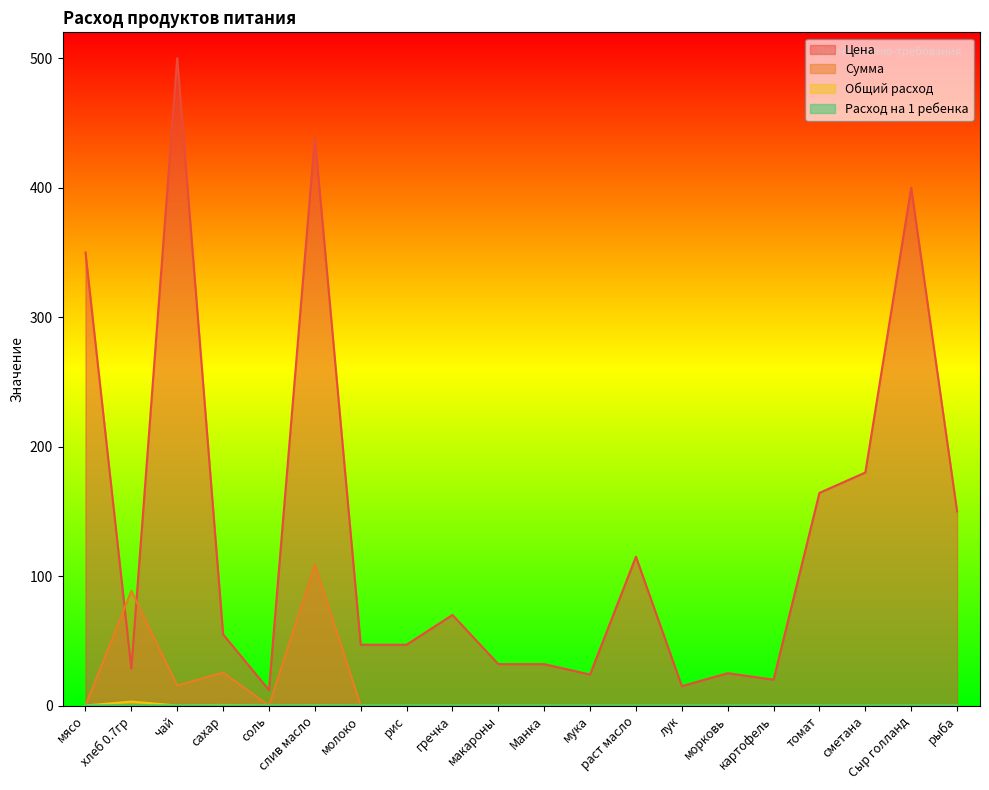

Reading right to left, what are all the values shown in this chart?

Цена: рыба=150.0	Сыр голланд=400.0	сметана=180.0	томат=164.3	картофель=20.0	морковь=25.0	лук=15.0	раст масло=115.0	мука=24.0	Манка=32.0	макароны=32.0	гречка=70.0	рис=47.0	молоко=47.0	слив масло=438.9	соль=12.0	сахар=55.0	чай=500.0	хлеб 0.7гр=28.6	мясо=350.0
Сумма: рыба=0.0	Сыр голланд=0.0	сметана=0.0	томат=0.0	картофель=0.0	морковь=0.0	лук=0.0	раст масло=0.0	мука=0.0	Манка=0.0	макароны=0.0	гречка=0.0	рис=0.0	молоко=0.0	слив масло=108.8	соль=0.0	сахар=25.6	чай=15.5	хлеб 0.7гр=88.6	мясо=0.0
Общий расход: рыба=0.0	Сыр голланд=0.0	сметана=0.0	томат=0.0	картофель=0.0	морковь=0.0	лук=0.0	раст масло=0.0	мука=0.0	Манка=0.0	макароны=0.0	гречка=0.0	рис=0.0	молоко=0.0	слив масло=0.2	соль=0.0	сахар=0.5	чай=0.0	хлеб 0.7гр=3.1	мясо=0.0
Расход на 1 ребенка: рыба=0.0	Сыр голланд=0.0	сметана=0.0	томат=0.0	картофель=0.0	морковь=0.0	лук=0.0	раст масло=0.0	мука=0.0	Манка=0.0	макароны=0.0	гречка=0.0	рис=0.0	молоко=0.0	слив масло=0.0	соль=0.0	сахар=0.0	чай=0.0	хлеб 0.7гр=0.1	мясо=0.0